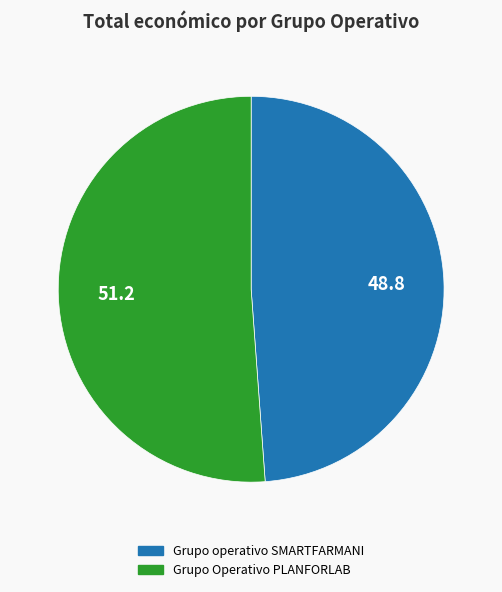

What is the majority slice?

Grupo Operativo PLANFORLAB